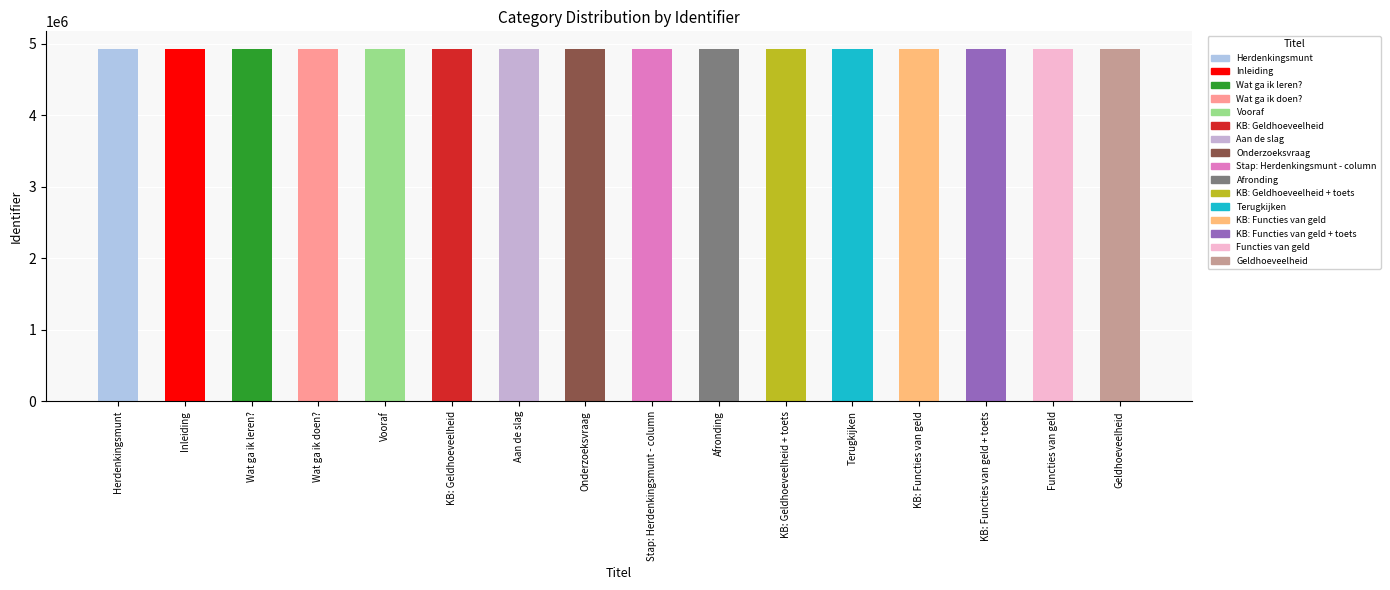

Which has a higher value, Vooraf or Functies van geld?

Functies van geld